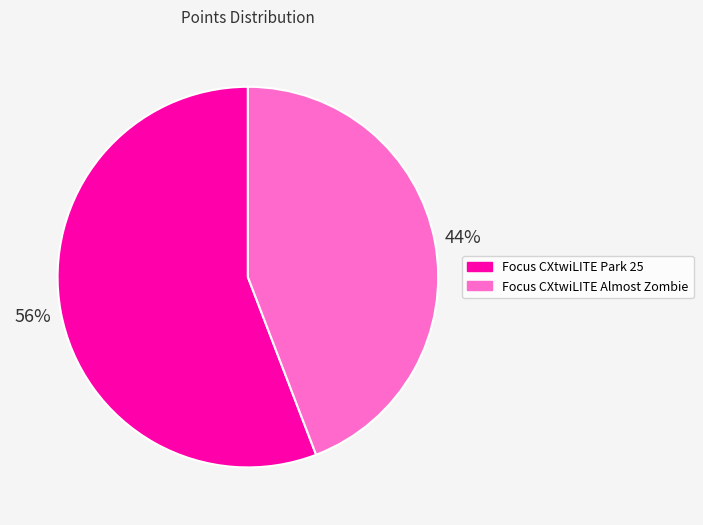

Approximately how many times larger is the value at Focus CXtwiLITE Almost Zombie compared to Focus CXtwiLITE Park 25?

0.8